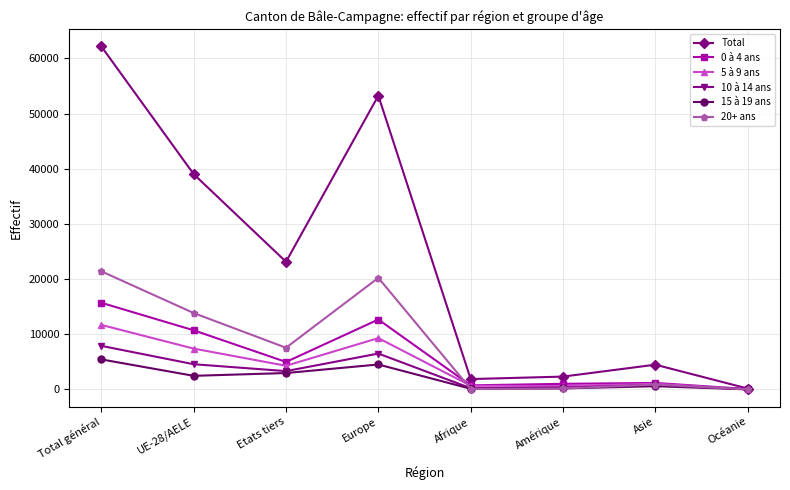

At which label does Total reach its minimum?

Océanie